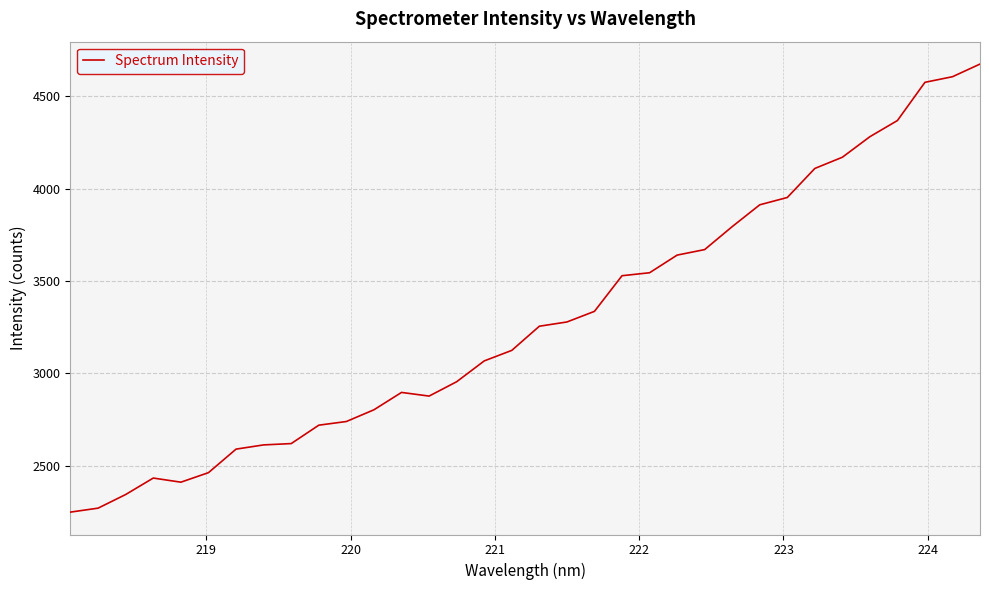

What is the greatest value displayed?

4675.2